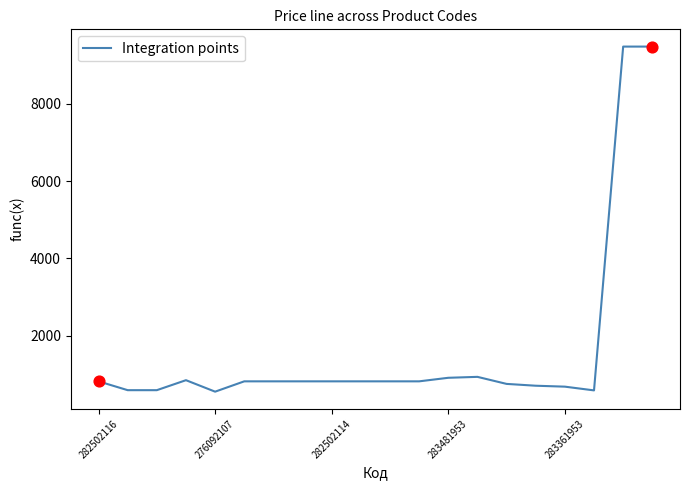

What is the difference between the maximum and minimum values?

8928.6